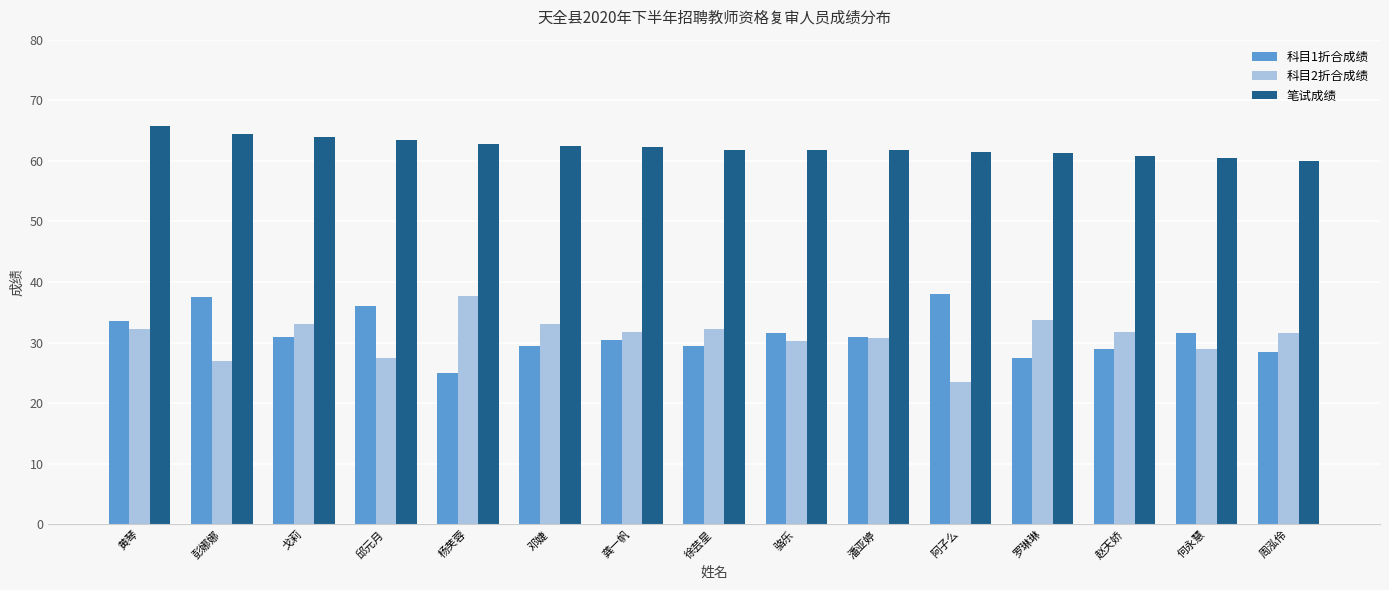

What is the difference between the highest and lowest values at 阿子么?

38.0